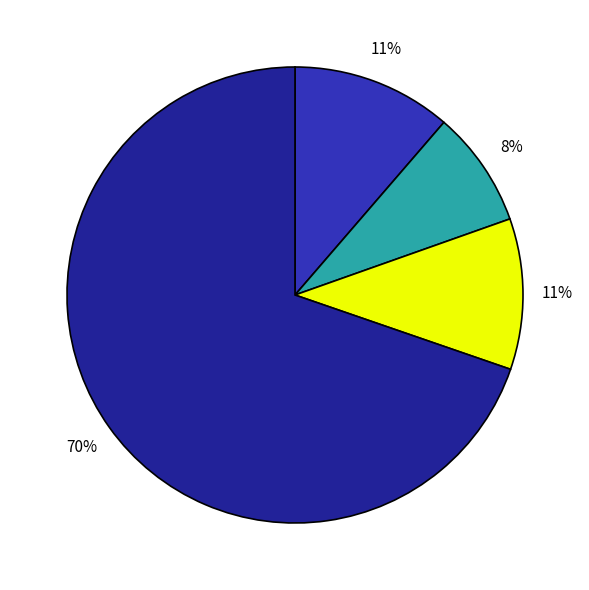

To the nearest percent, what is the average slice percentage?

25%